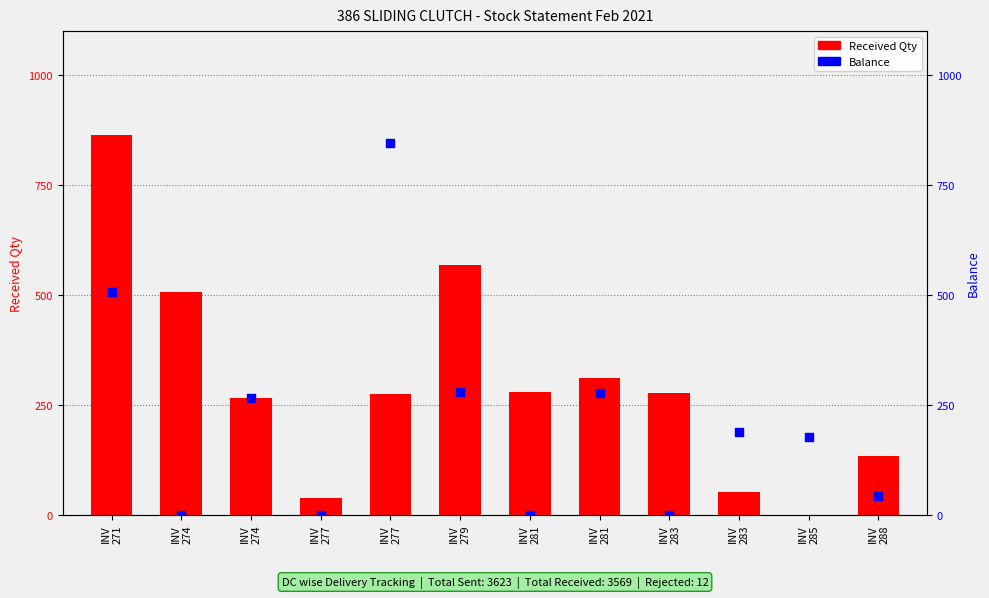

Which series contains the highest Y value?

Received Qty